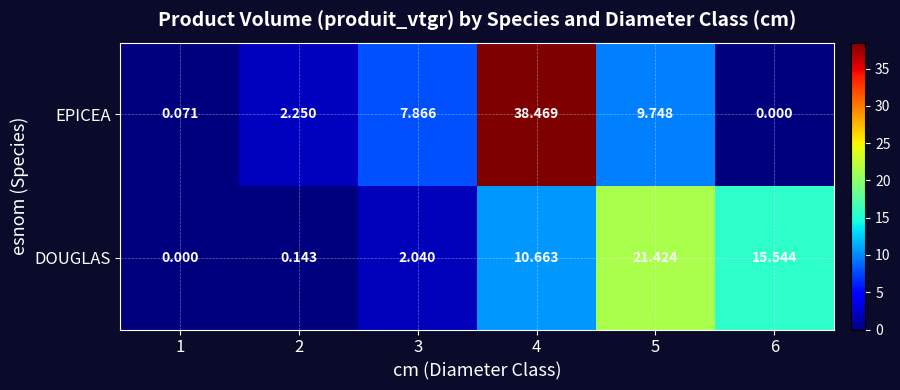

Between 2 and 3, which series saw the biggest shift?

EPICEA